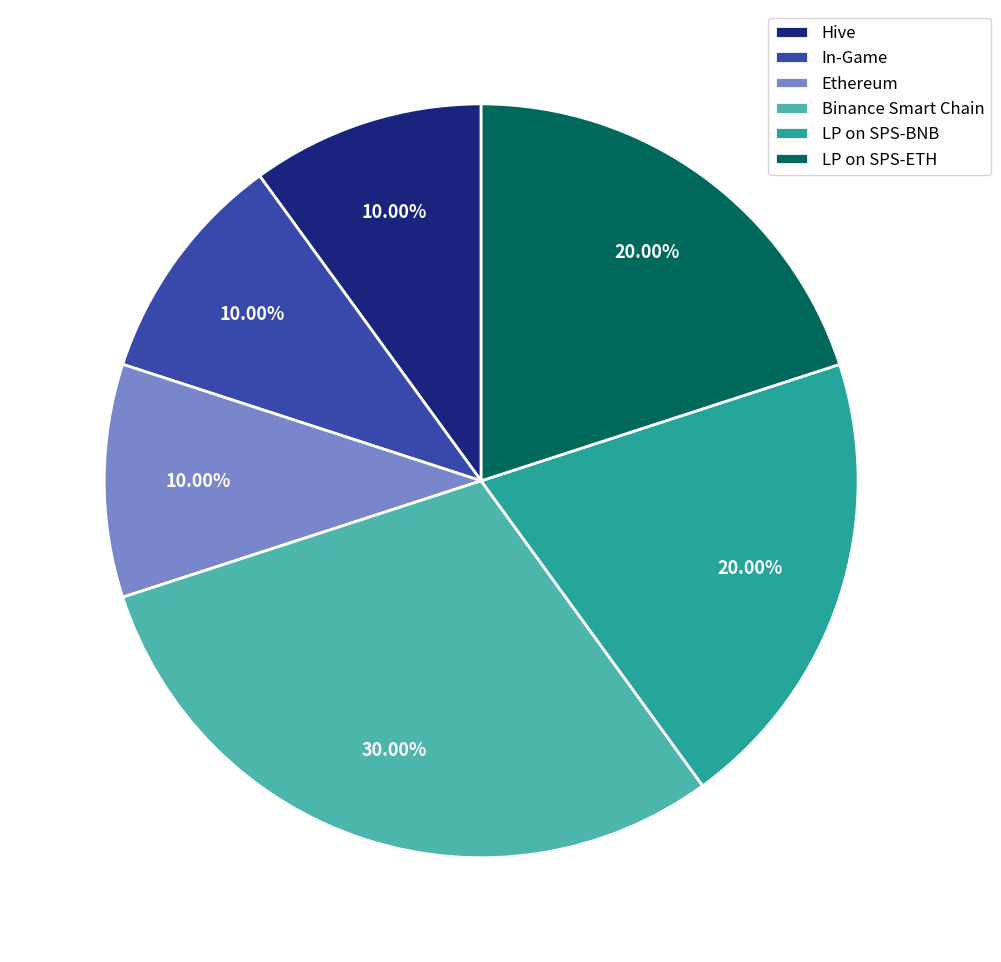

Which category has the biggest portion of the pie?

Binance Smart Chain